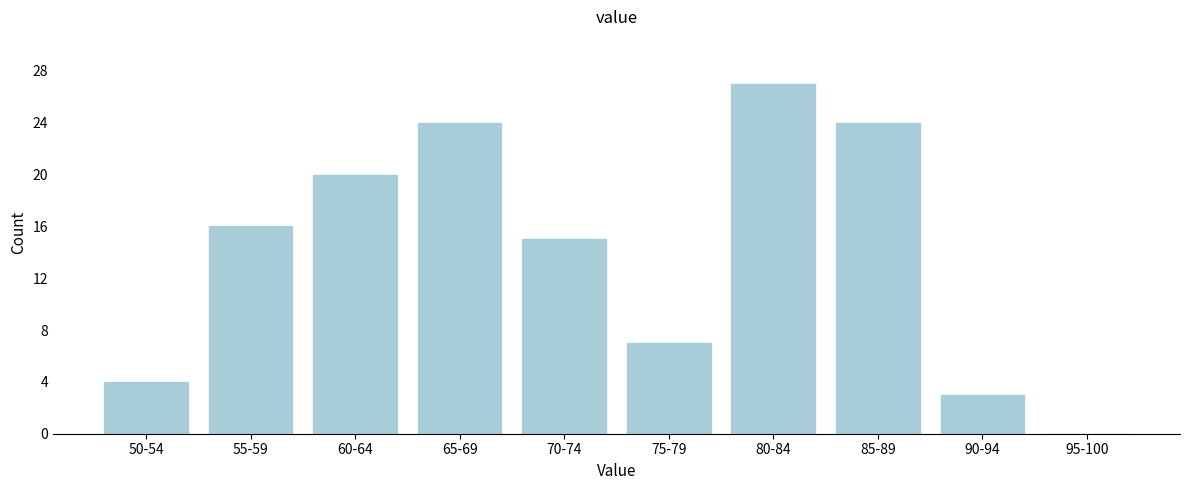

Reading left to right, extract all data points from this chart.

50-54=4	55-59=16	60-64=20	65-69=24	70-74=15	75-79=7	80-84=27	85-89=24	90-94=3	95-100=0